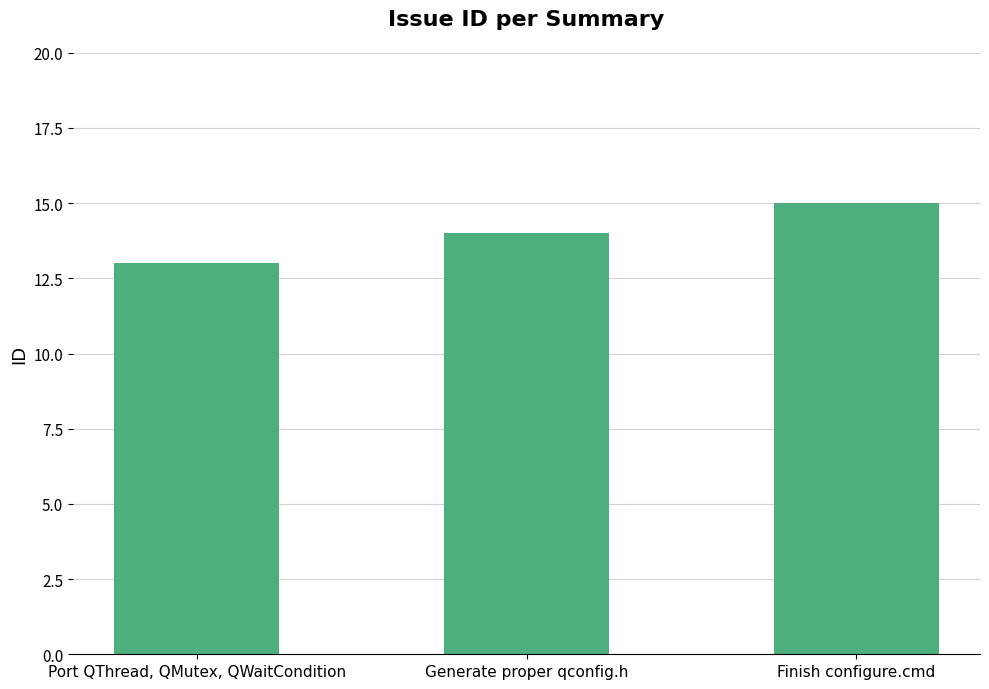

How many bars are there in total?

3